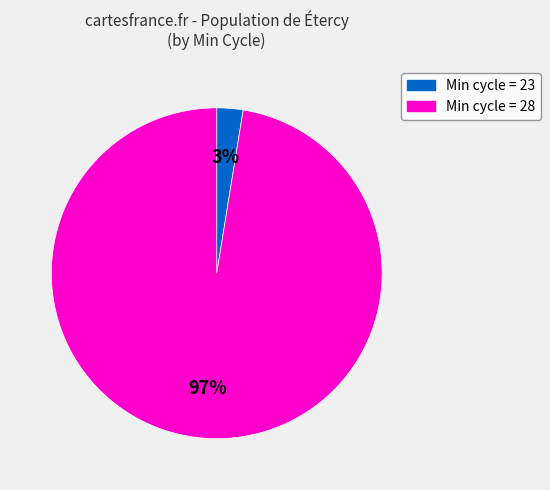

To the nearest percent, what is the average slice percentage?

50%